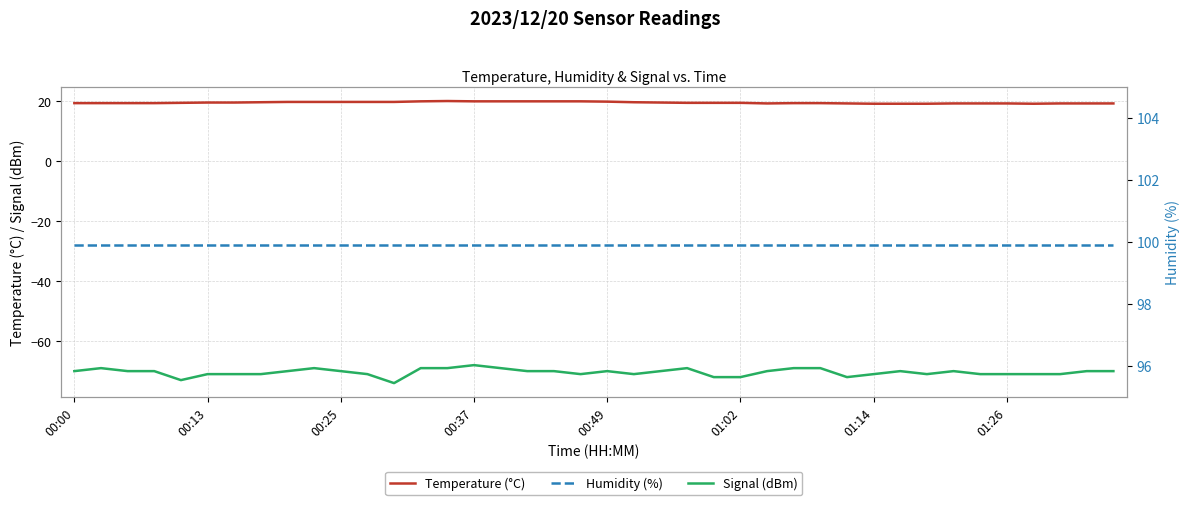

What is the approximate value of Temperature (°C) at 18?

20.0